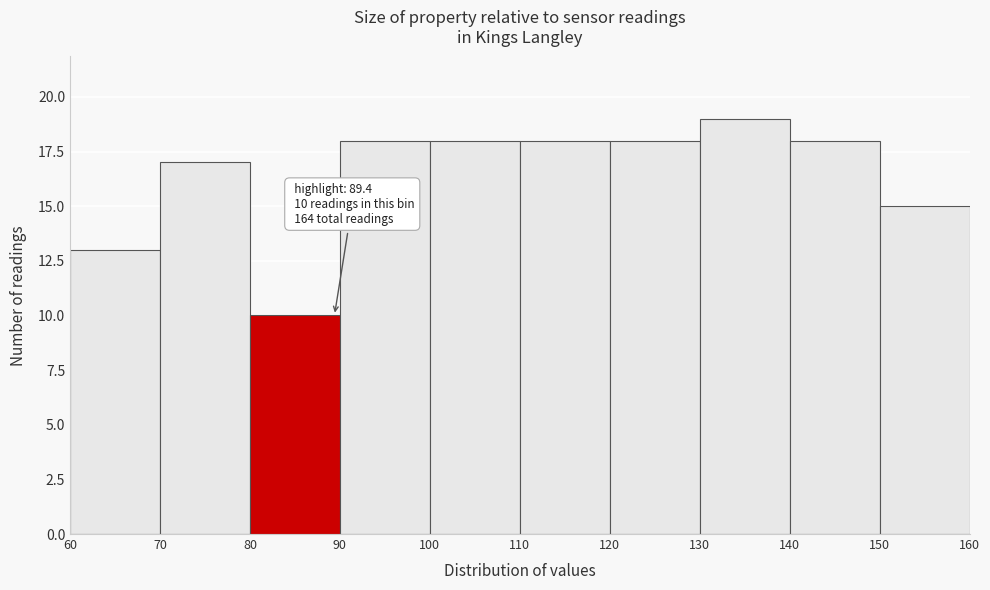

Which range on the x-axis has the tallest bar?

130 to 140